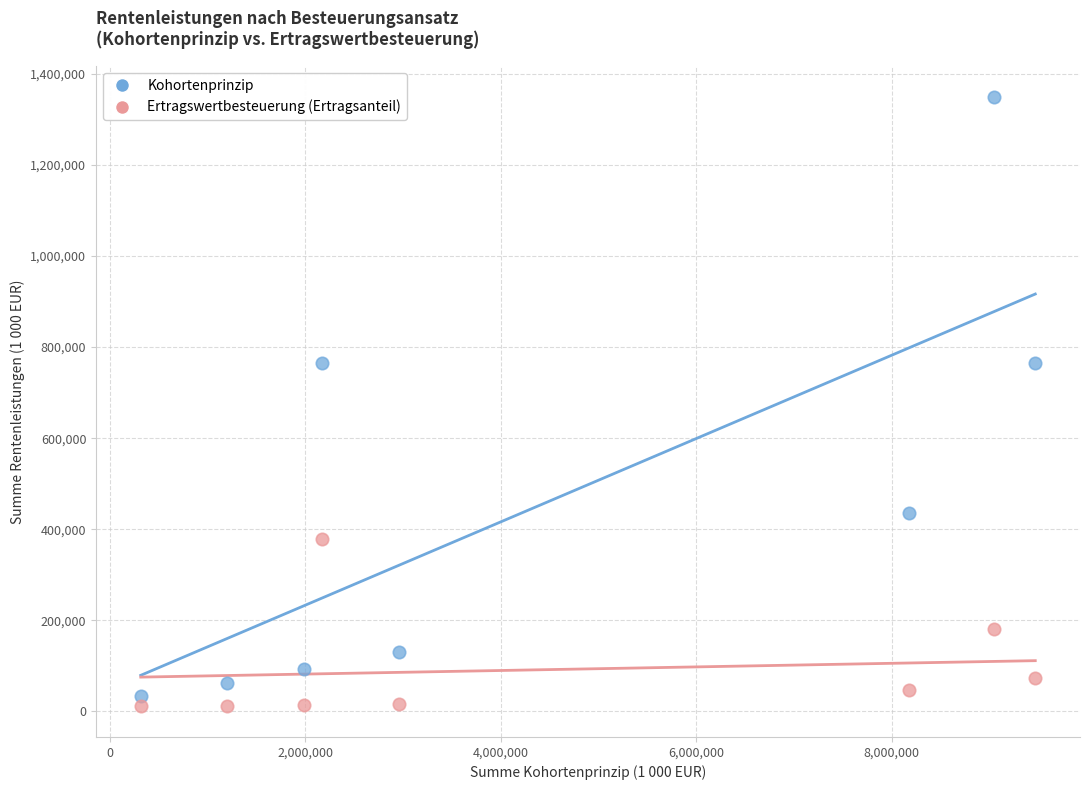

Across all data points, what is the range of X values (max minus min)?

9148871